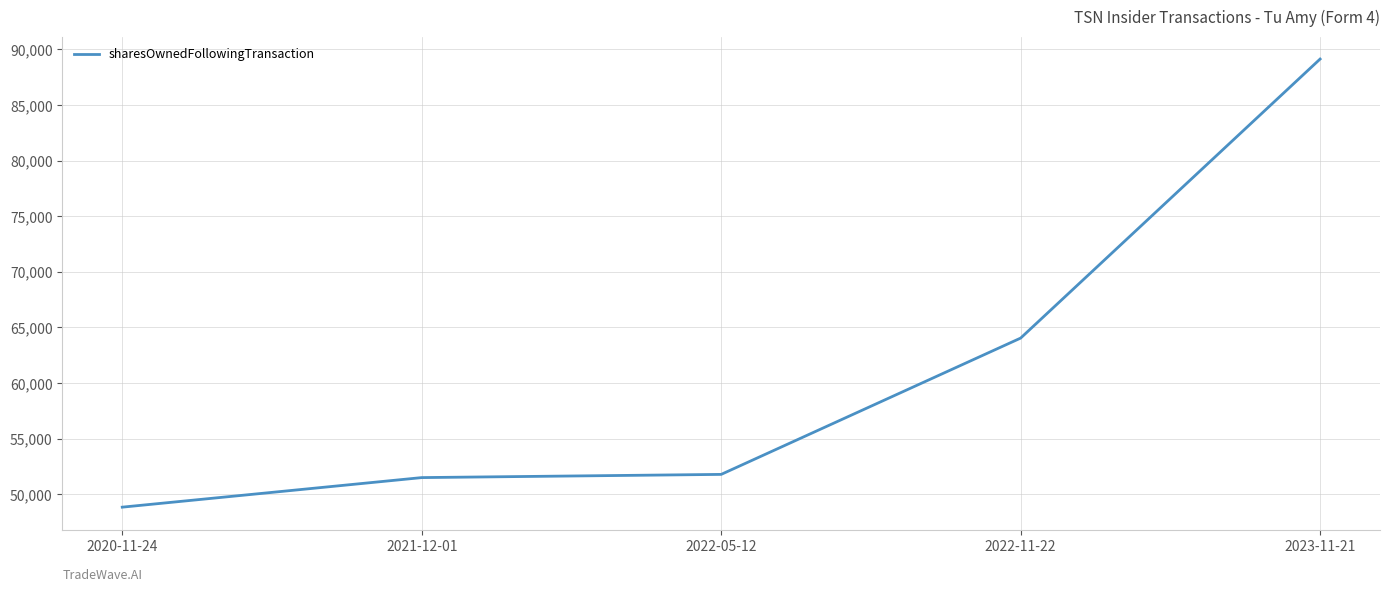

Which label corresponds to the largest value in the chart?

2023-11-21